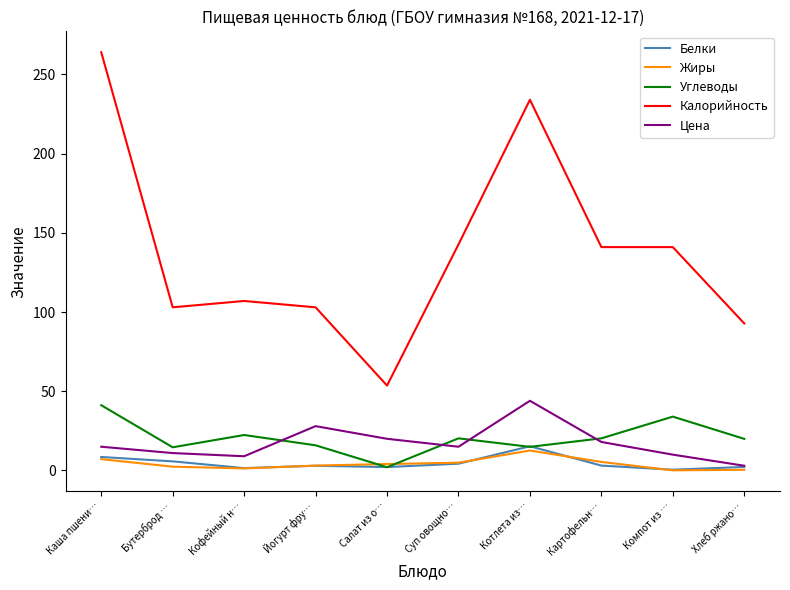

Where is the first local minimum for Углеводы?

Бутерброд …